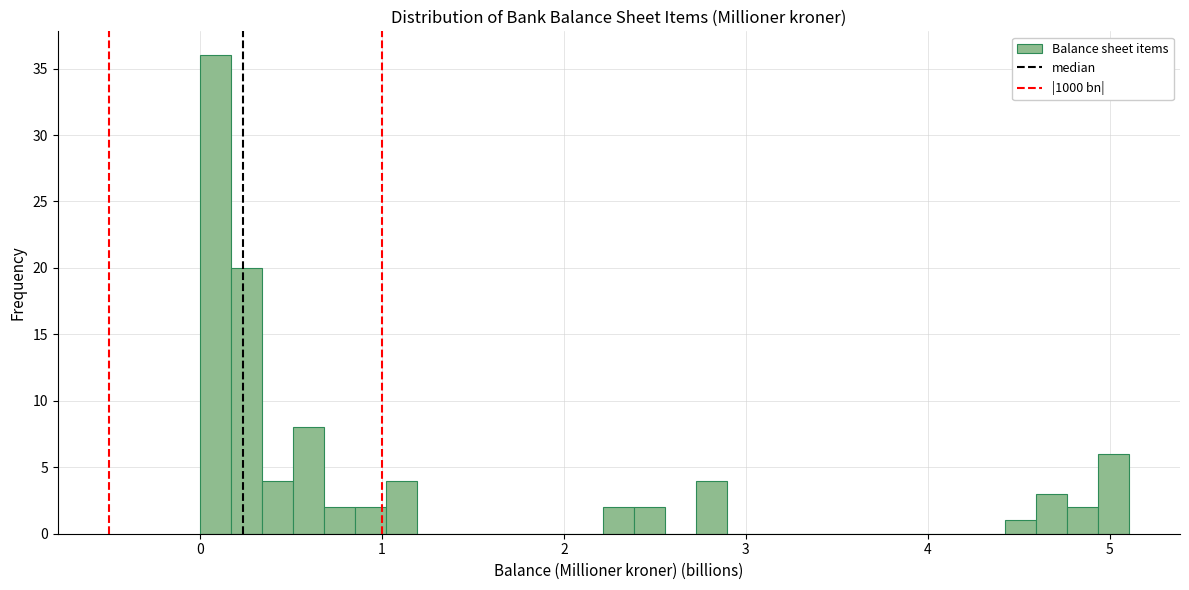

Around what value on the x-axis is the tallest bar? Give the approximate position of its centre, as read against the axis.

0.1